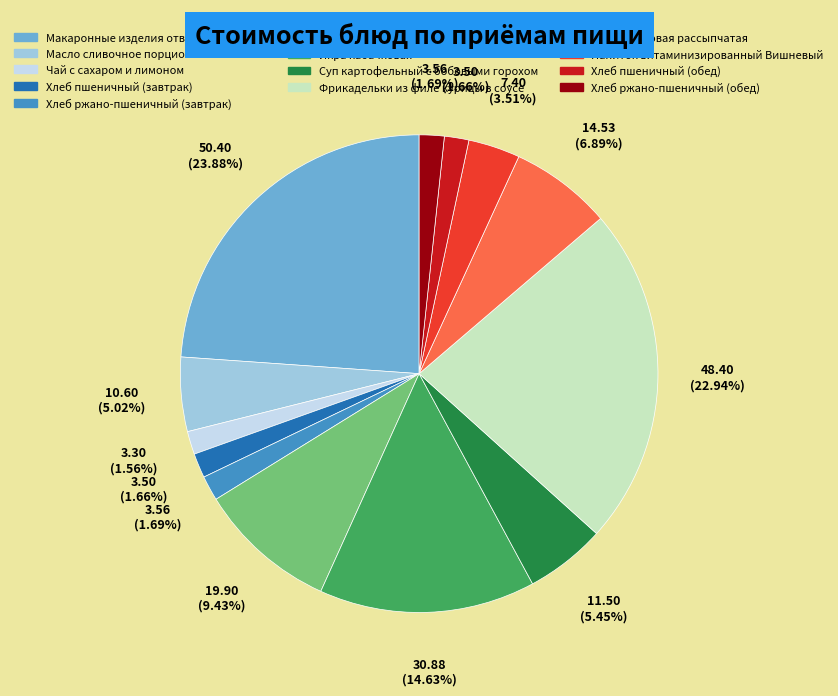

To the nearest percent, what portion does Фрикадельки из филе курицы в соусе represent?

23%